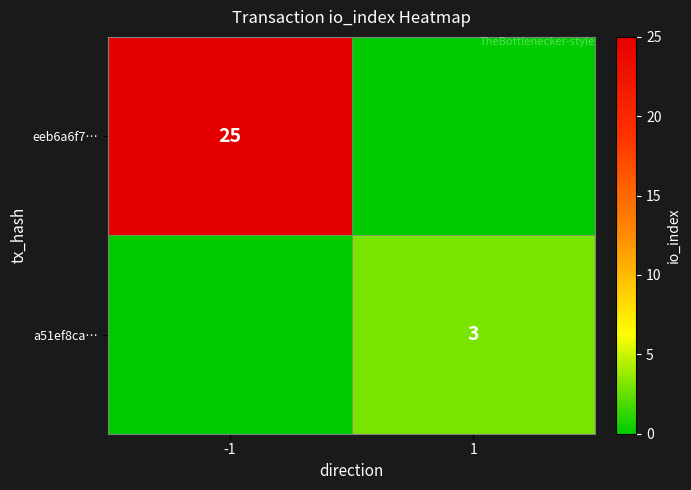

Is it true that eeb6a6f7… equals 25 at -1?

True